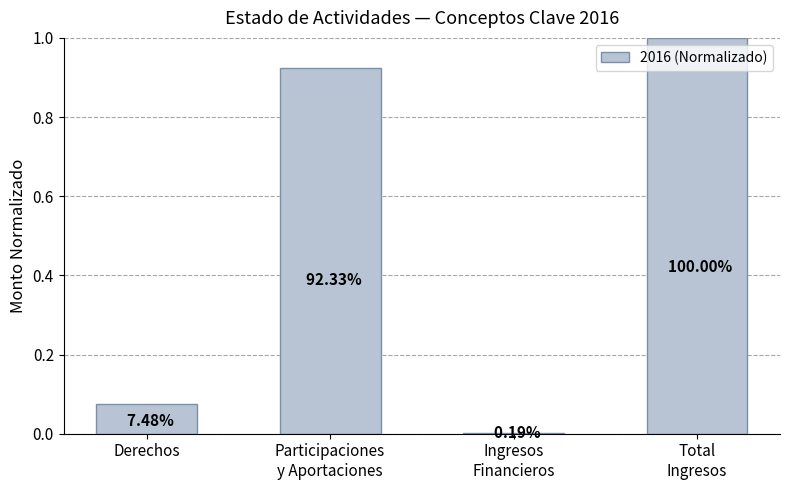

What is the change in value from Derechos to Participaciones
y Aportaciones?

+0.8